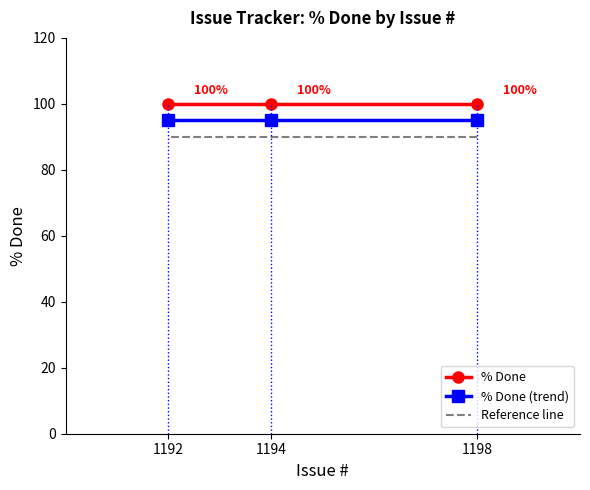

Is it true that % Done equals 135 at 1194?

False